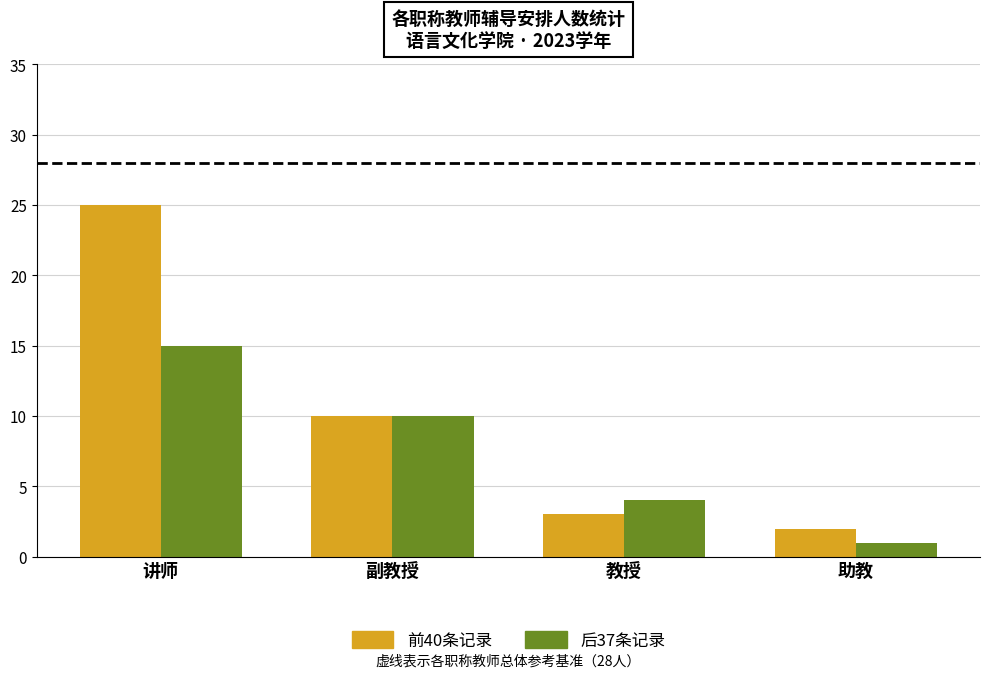

What is the label of the 3rd bar from the right?

副教授